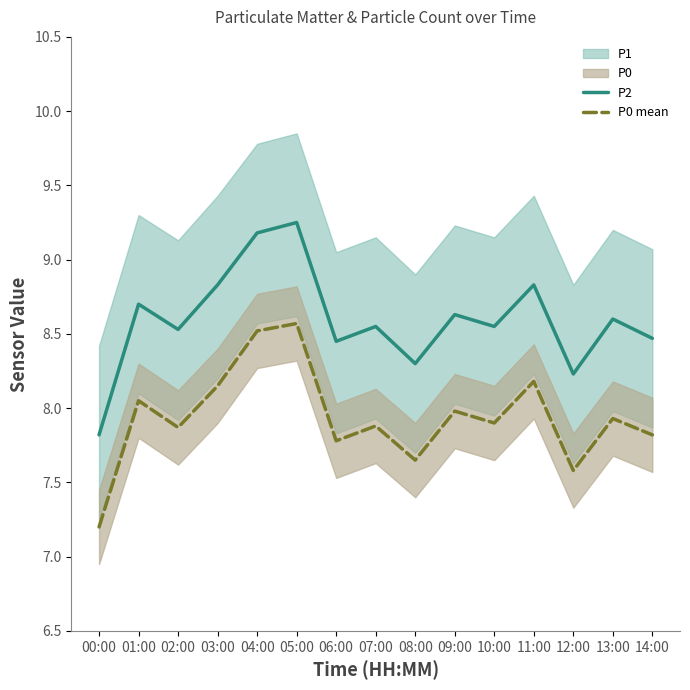

How many P2 values are between 8 and 9?

12